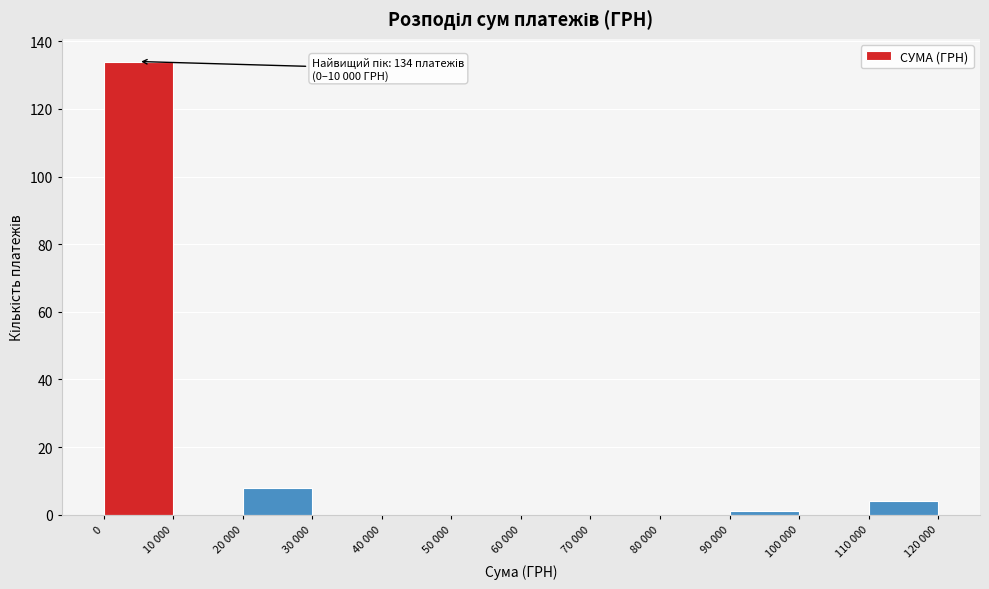

Reading left to right, transcribe all the data shown in this chart.

0=134	10 000=0	20 000=8	30 000=0	40 000=0	50 000=0	60 000=0	70 000=0	80 000=0	90 000=1	100 000=0	110 000=4